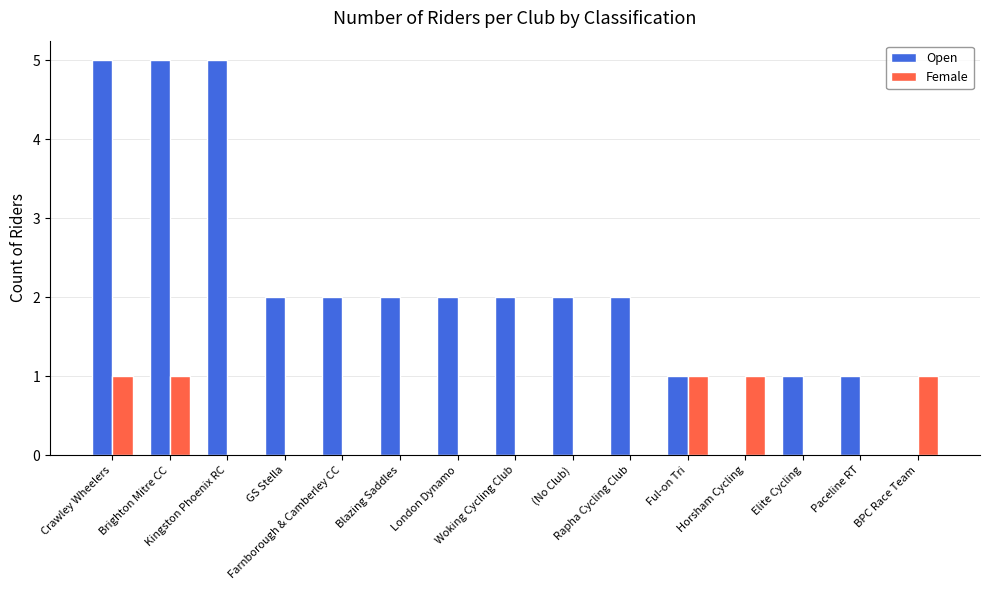

What is the maximum value shown in the chart?

5